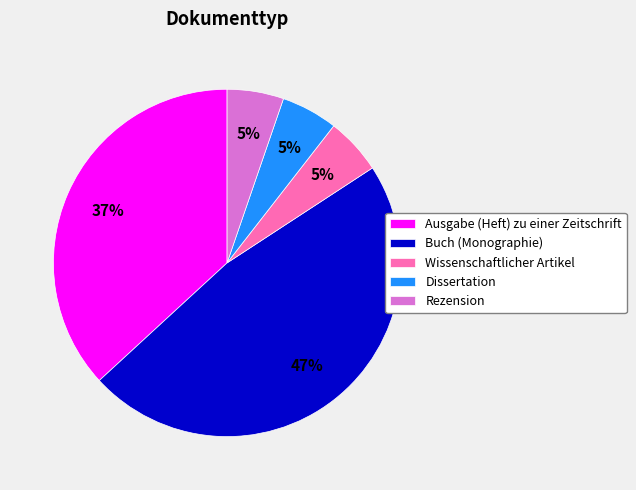

How many segments does this pie chart have?

5